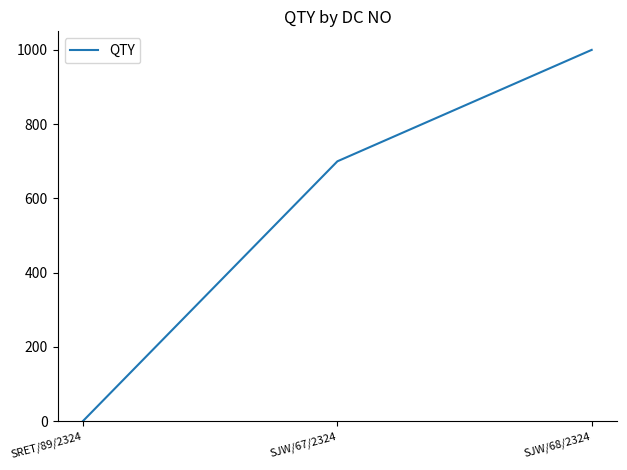

The value at SJW/68/2324 is 1000. True or false?

True